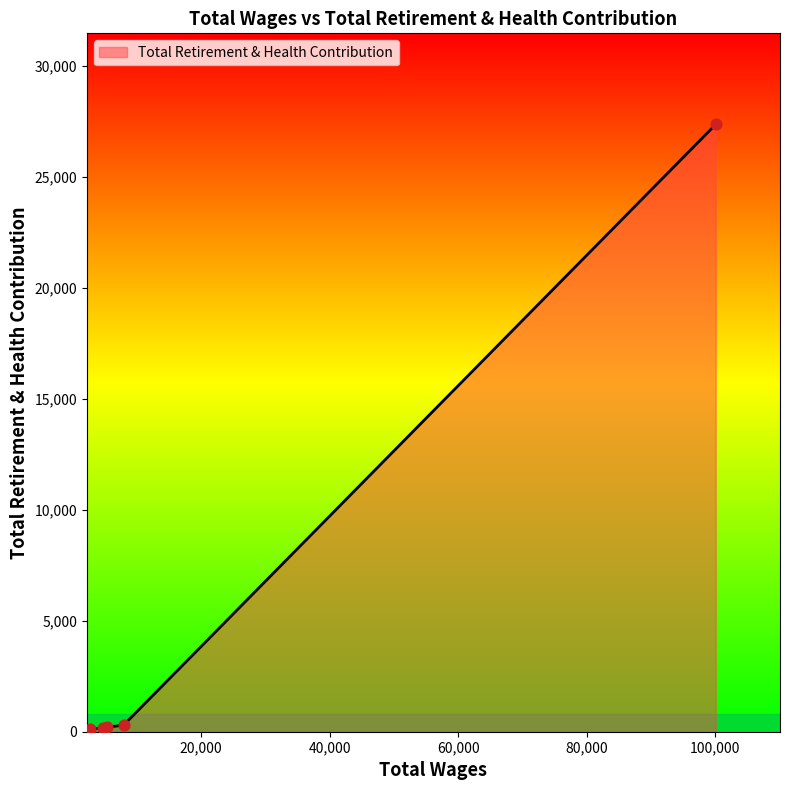

True or false: the data has more than 2 interior local peaks.

False